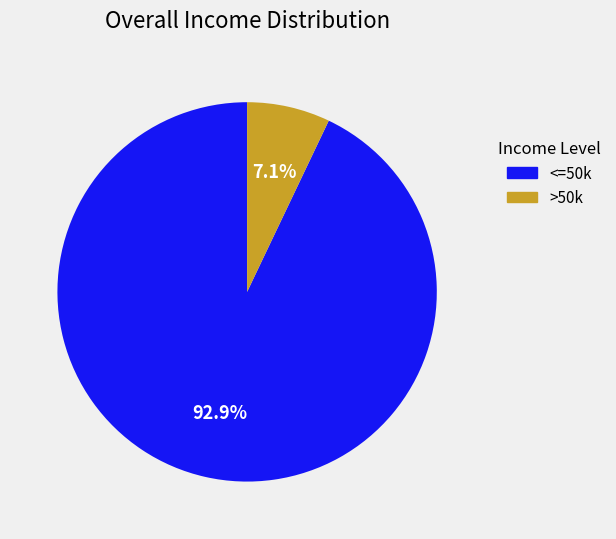

Which category has the biggest portion of the pie?

<=50k